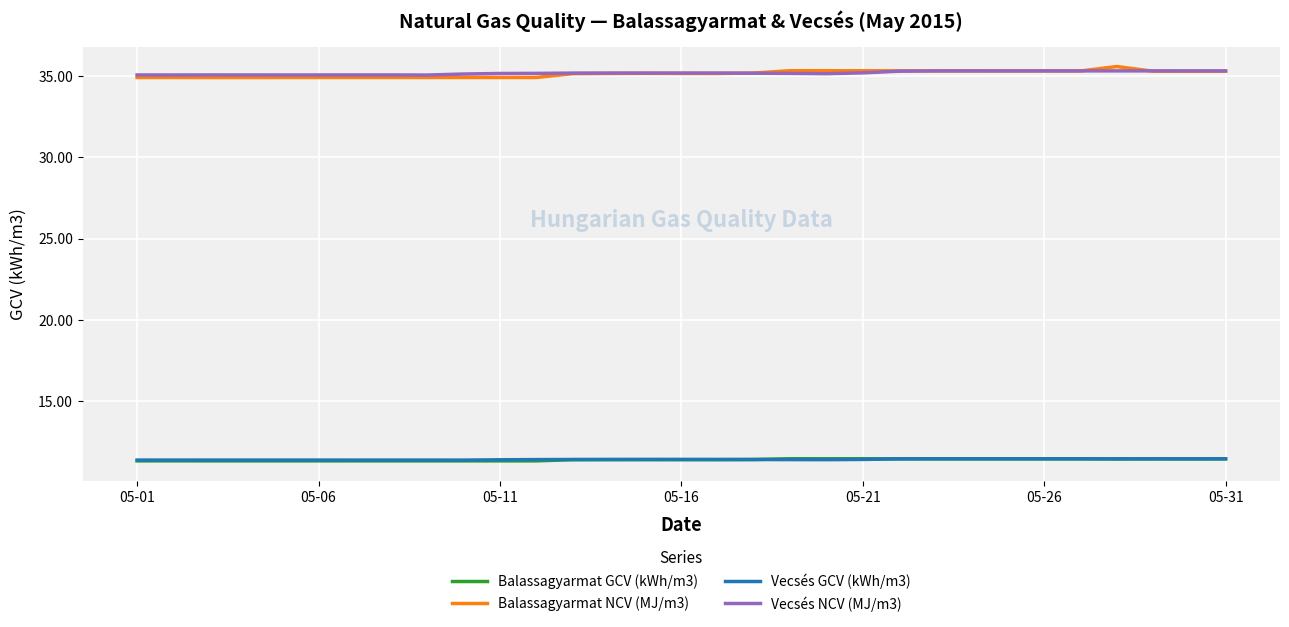

What is the minimum value shown in the chart?

11.3